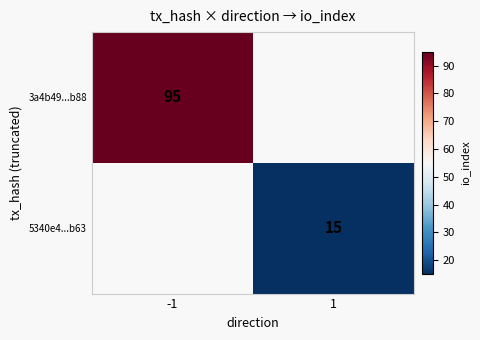

The 5340e4...b63 series shows 15 at 1. True or false?

True